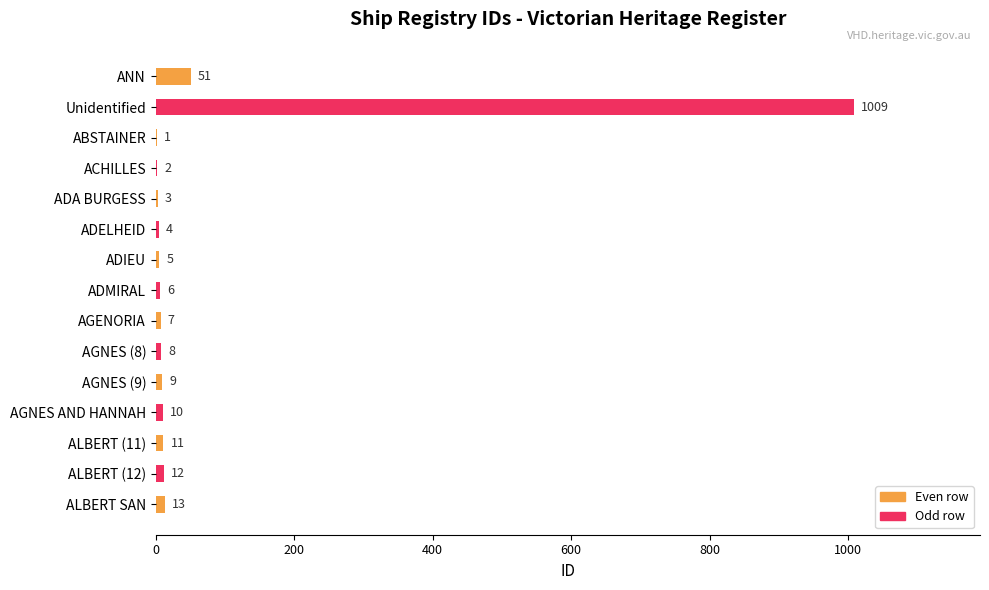

What is the ratio of the value at ADA BURGESS to the value at ACHILLES?

1.5